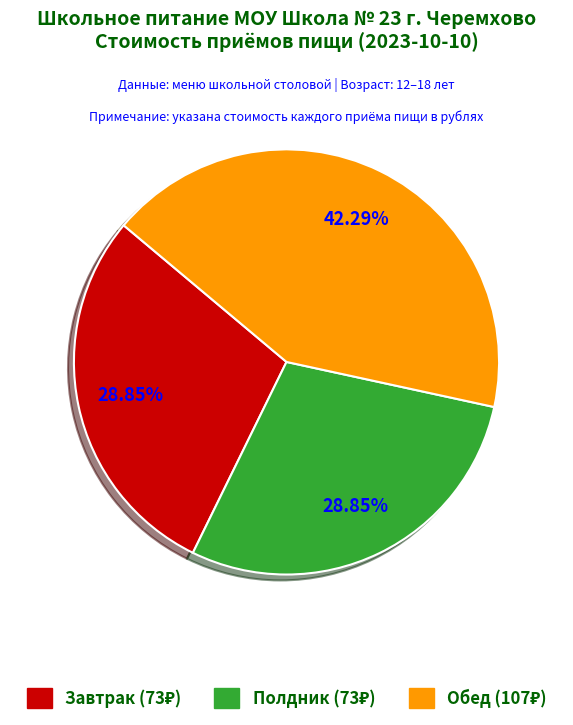

What portion of the pie excludes Обед?

57.7%